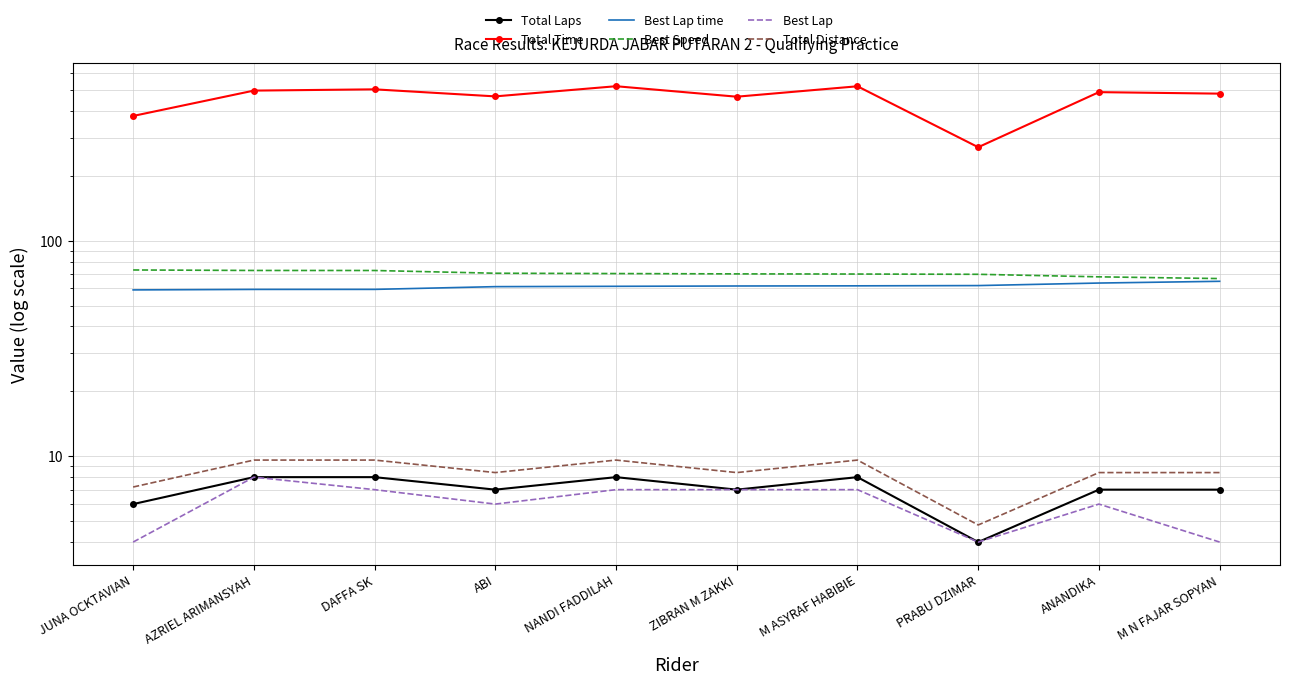

Where is Total Time nearest to the value 395?

JUNA OCKTAVIAN